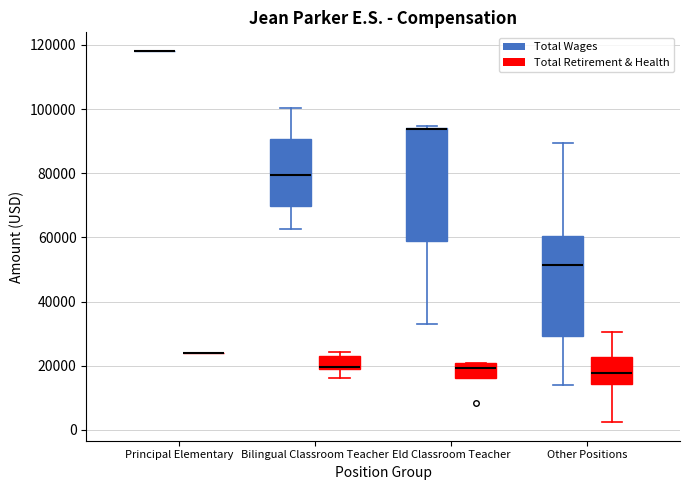

Comparing the boxes themselves (not the whiskers), which one is the tallest?

Eld Classroom Teacher (Total Wages)